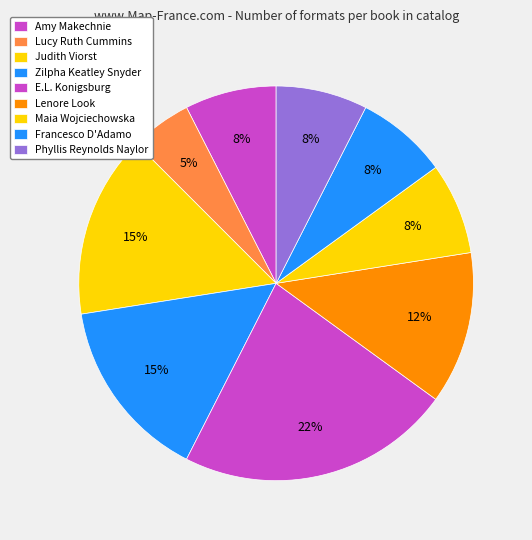

Which category has the smallest portion of the pie?

Lucy Ruth Cummins